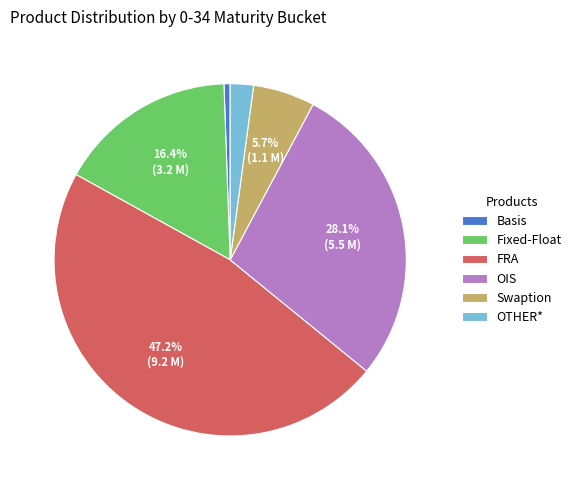

To the nearest percent, what percentage of the pie is OTHER*?

2%